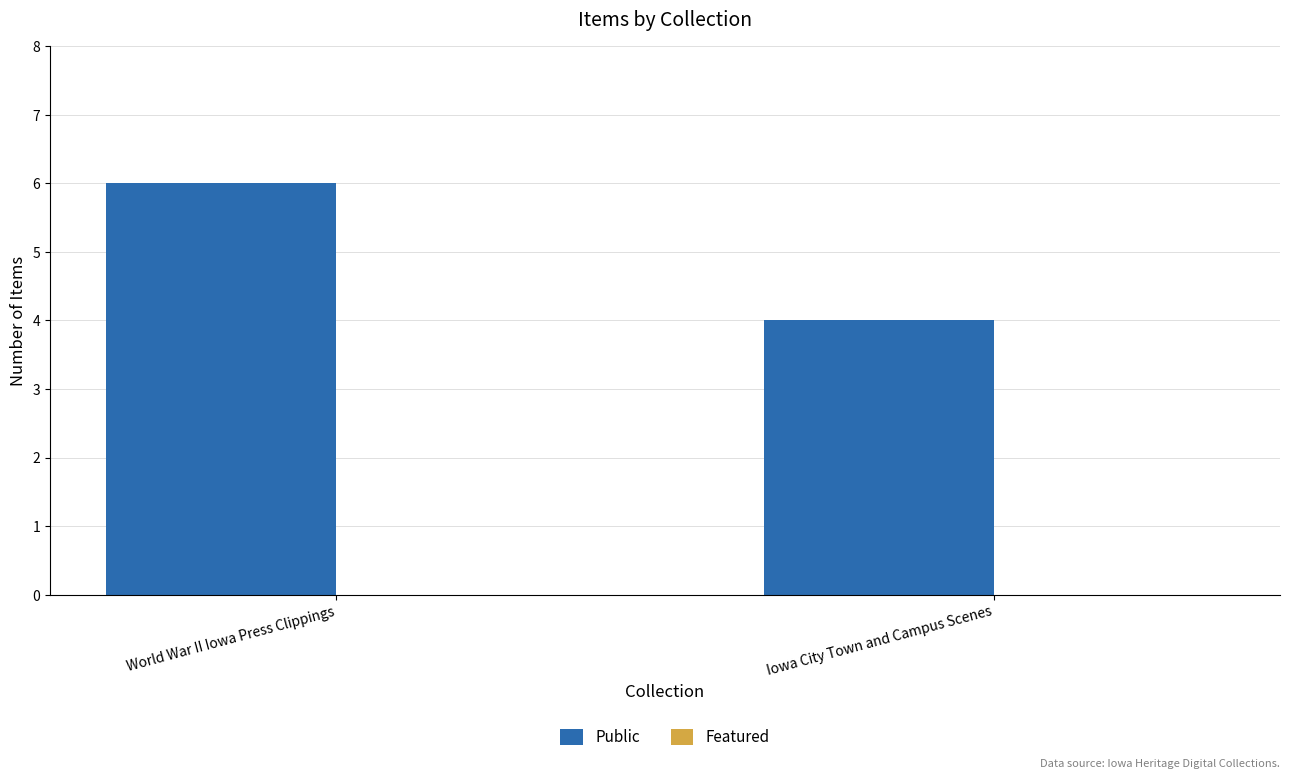

What is the ratio of the value at Iowa City Town and Campus Scenes to the value at World War II Iowa Press Clippings?

0.7